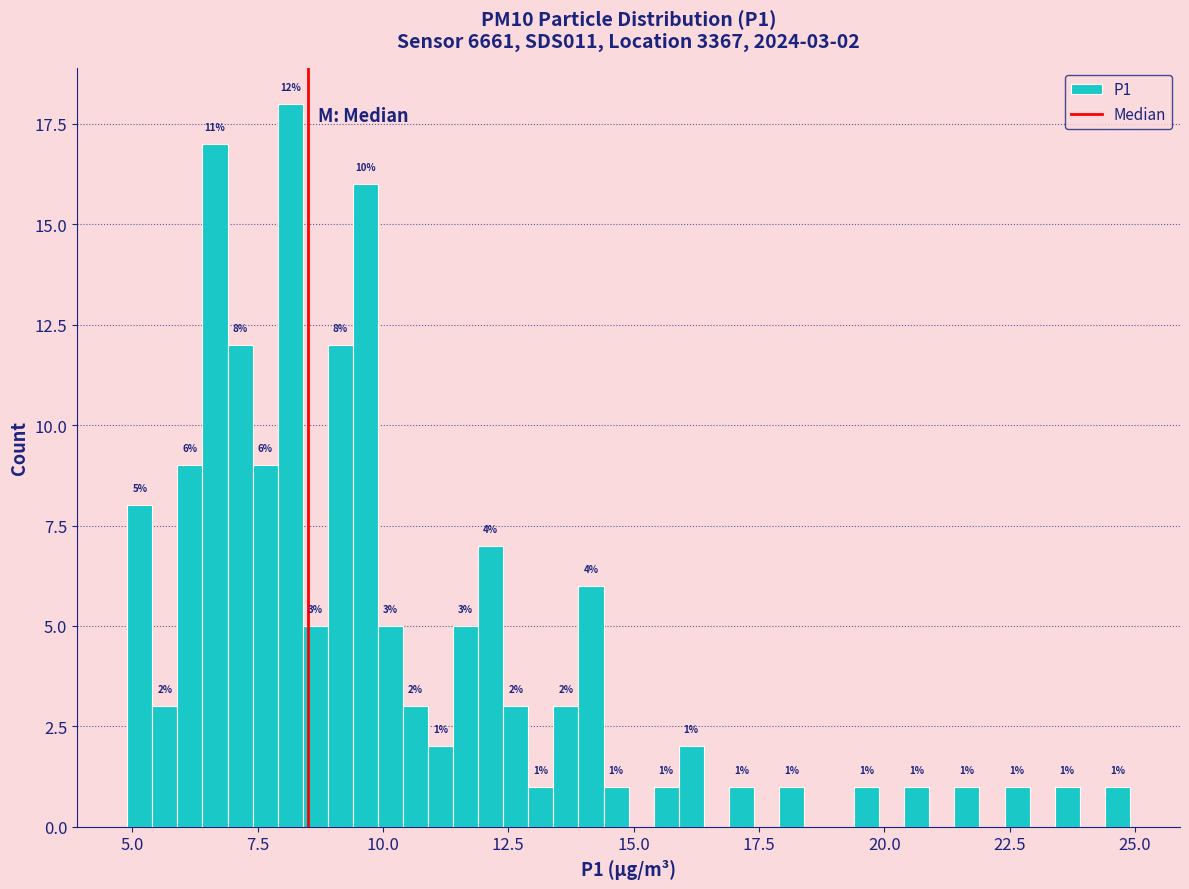

Around what value on the x-axis is the tallest bar? Give the approximate position of its centre, as read against the axis.

8.0